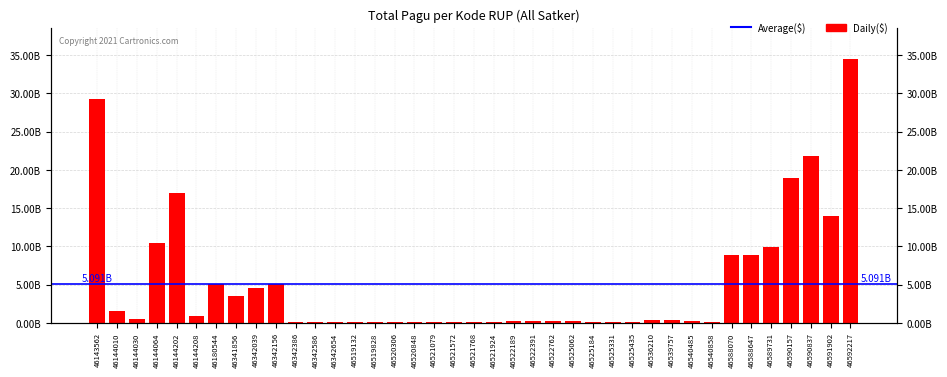

Rank the categories by value from highest to lowest.

46592217, 46143562, 46590837, 46590157, 46144202, 46591902, 46144064, 46589731, 46588647, 46588070, 46180544, 46342156, 46342039, 46341856, 46144010, 46144208, 46144030, 46536210, 46539757, 46540485, 46522189, 46522391, 46522762, 46525062, 46519132, 46519828, 46520306, 46520848, 46521079, 46521572, 46521768, 46521924, 46525184, 46525331, 46525435, 46342386, 46342586, 46342654, 46540858